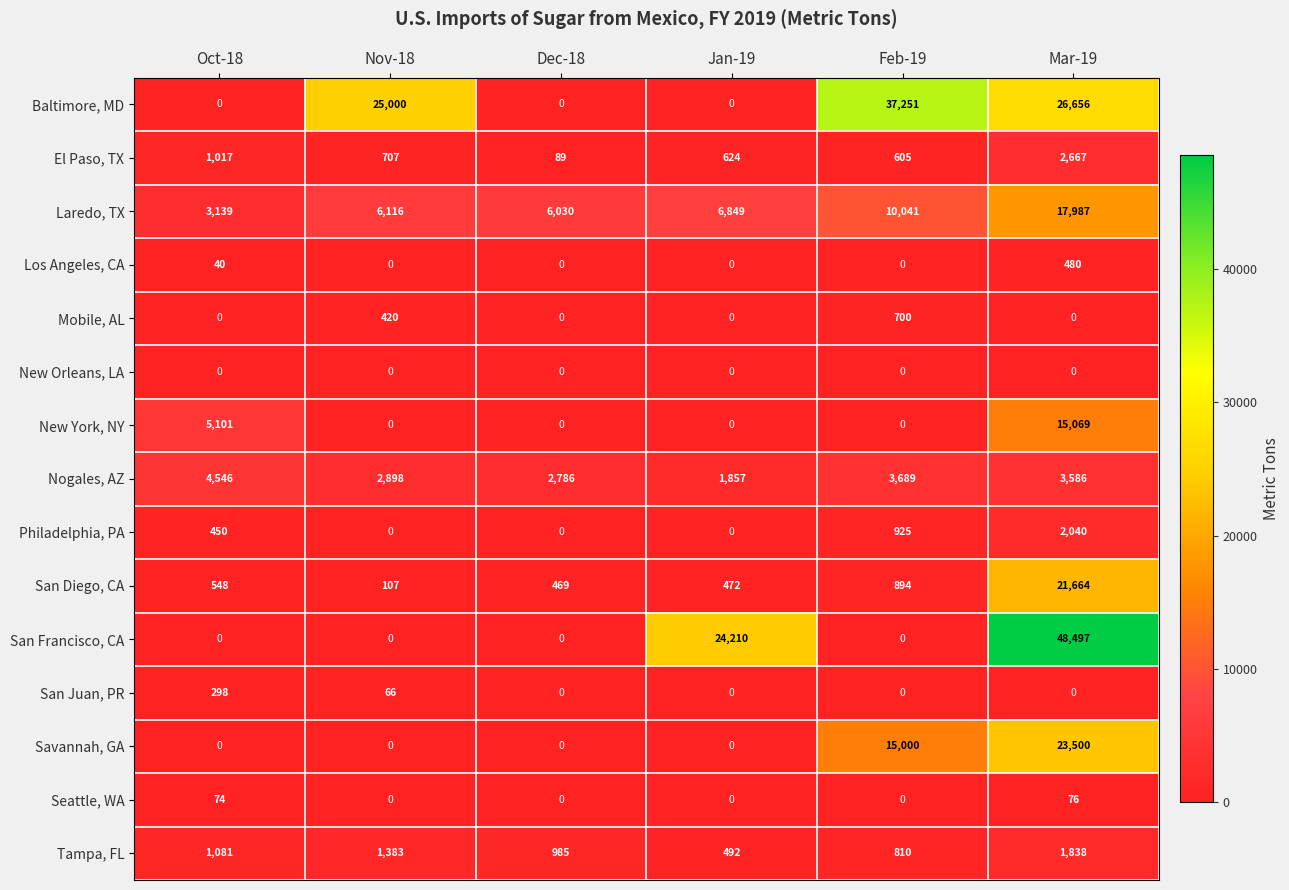

Which series has the largest total across all categories?

Baltimore, MD